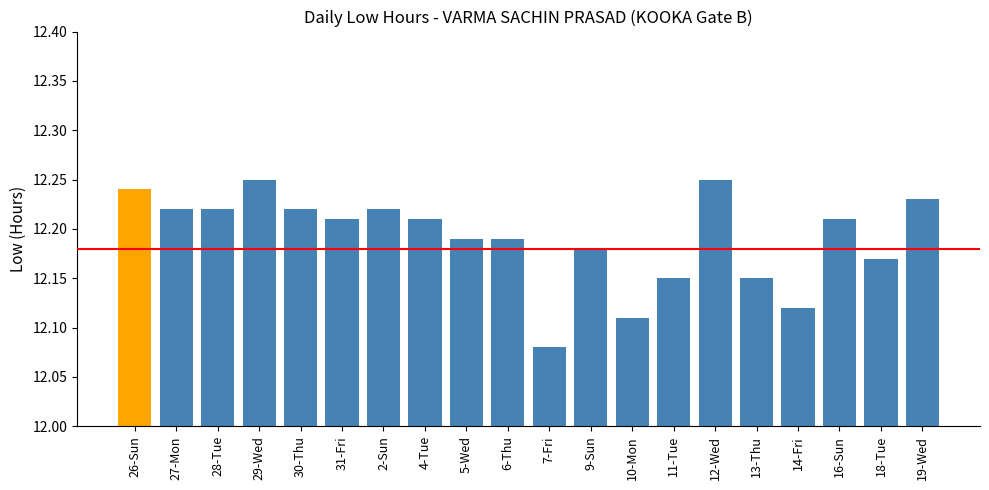

What position from the right is 31-Fri?

15